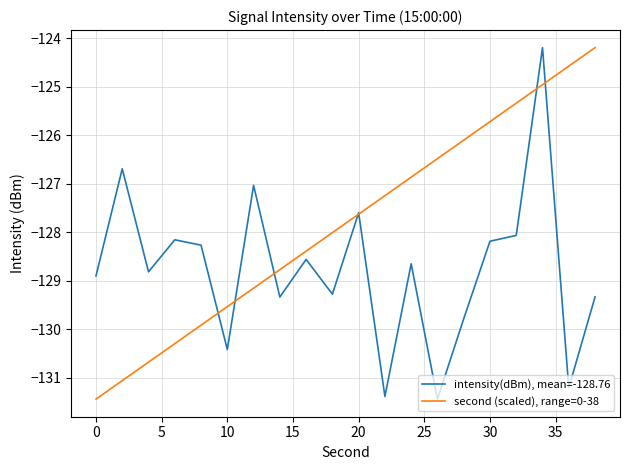

Which series has the largest total across all categories?

second (scaled), range=0-38